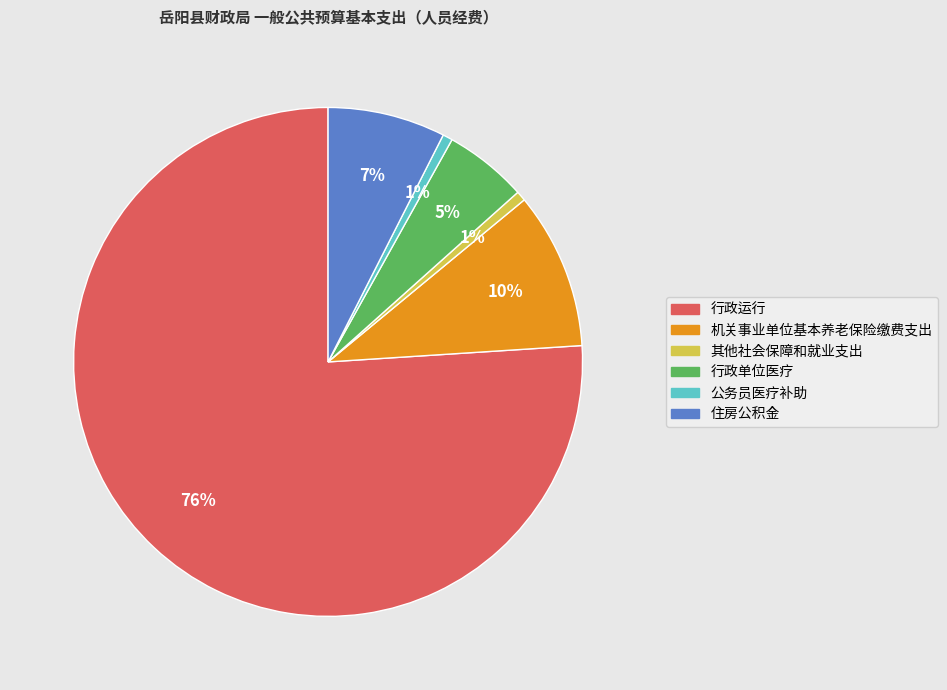

What is the majority slice?

行政运行